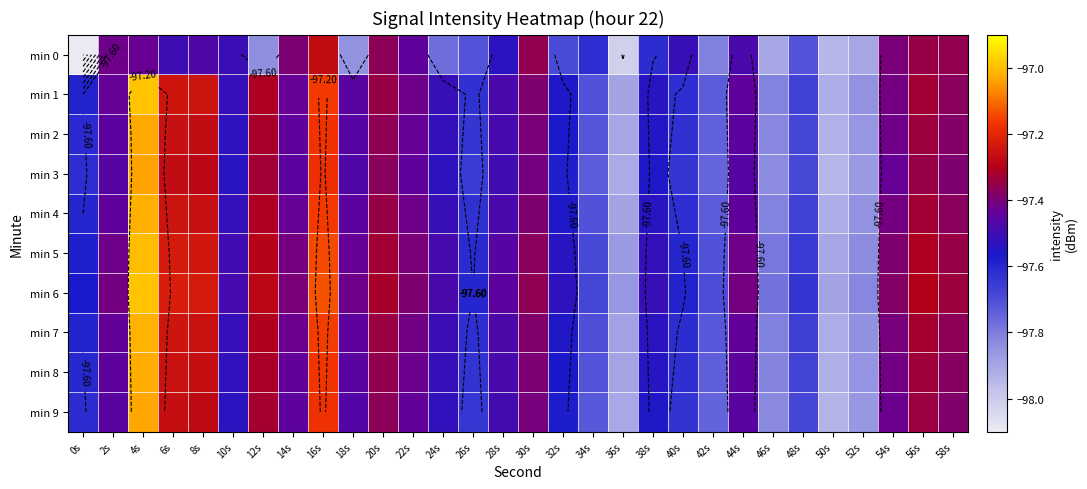

Which series has the largest total across all categories?

min 6